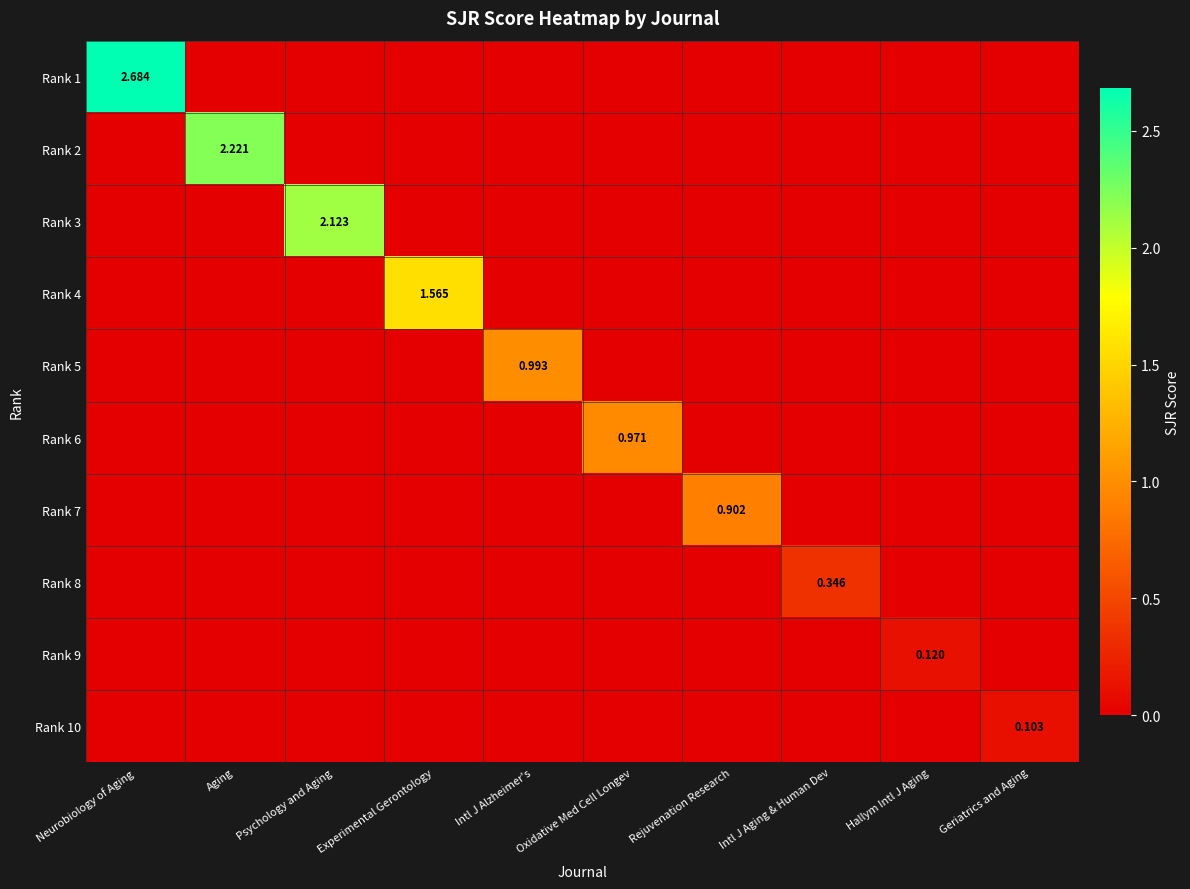

Which series changed the most between Neurobiology of Aging and Aging?

Rank 1